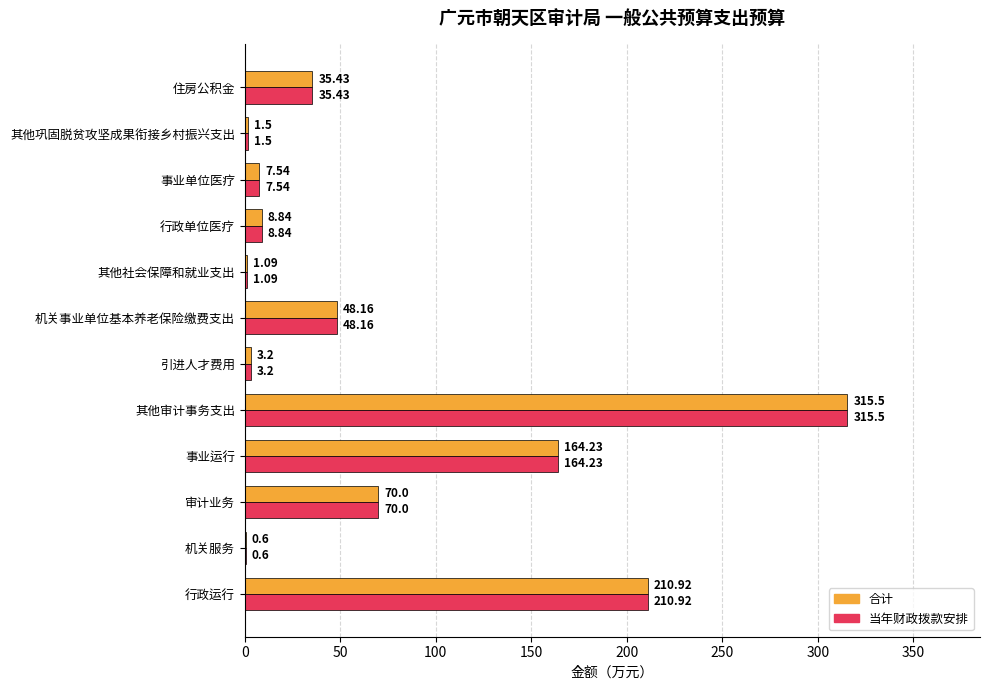

What is the greatest value displayed?

315.5